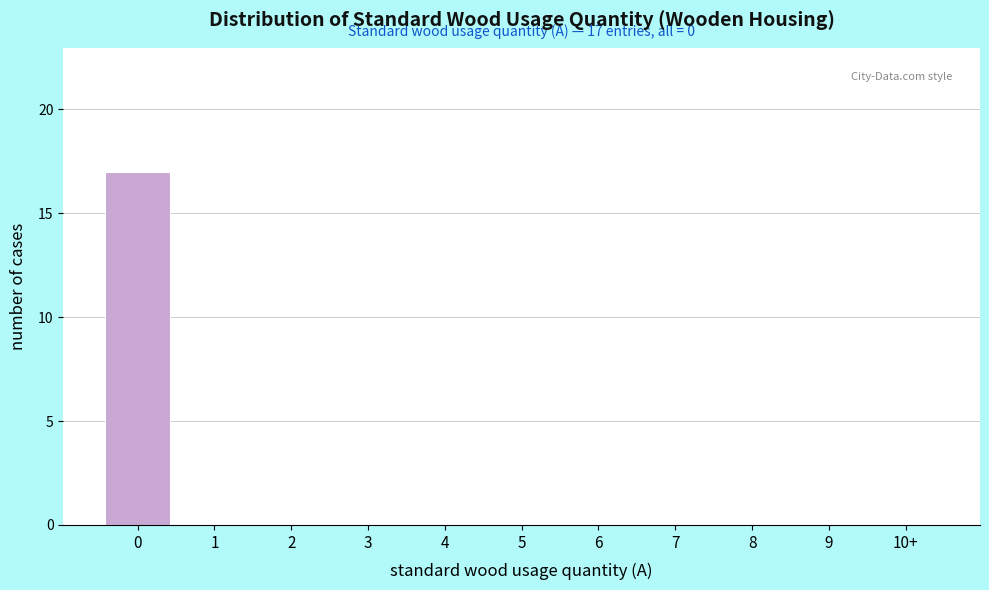

Reading left to right, transcribe all the data shown in this chart.

0=17	1=0	2=0	3=0	4=0	5=0	6=0	7=0	8=0	9=0	10+=0